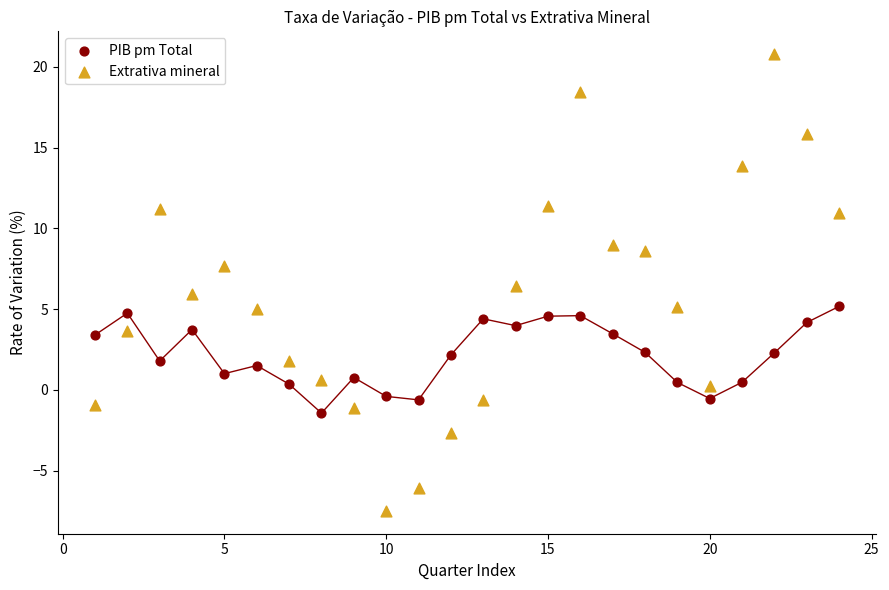

Which series reaches the minimum Y coordinate?

Extrativa mineral